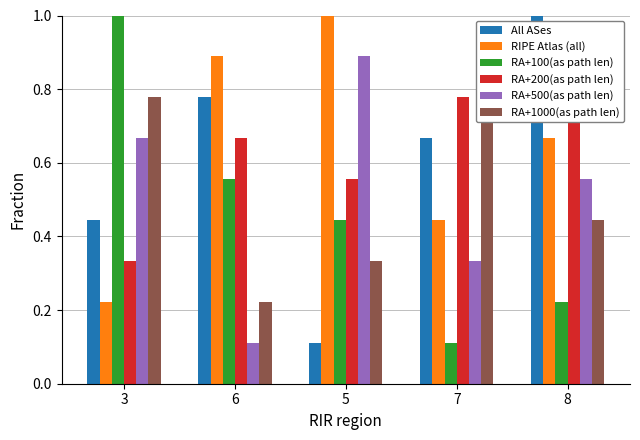

Which series has the largest total across all categories?

RIPE Atlas (all)